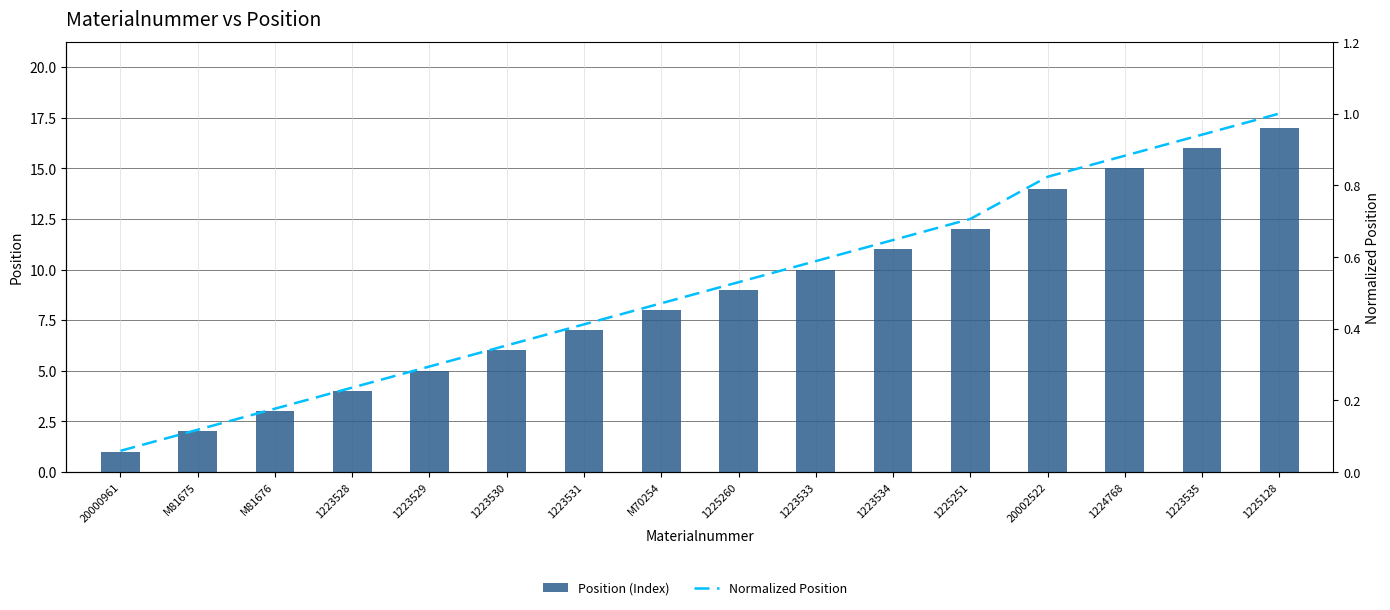

What are all the series names shown in the legend?

Position (Index), Normalized Position